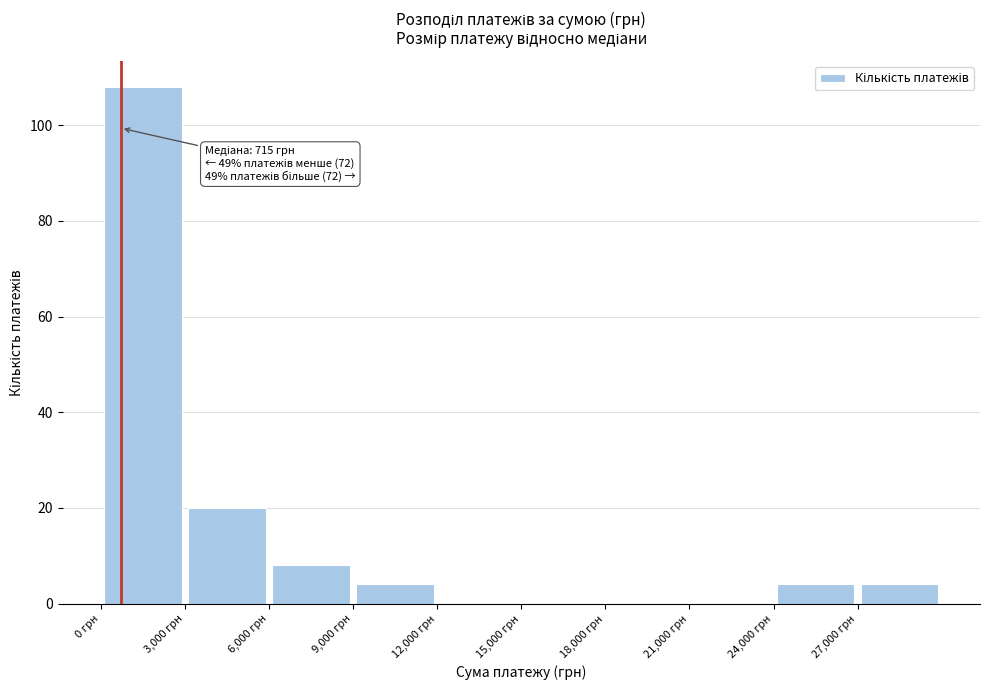

Which range on the x-axis has the tallest bar?

0 to 3000